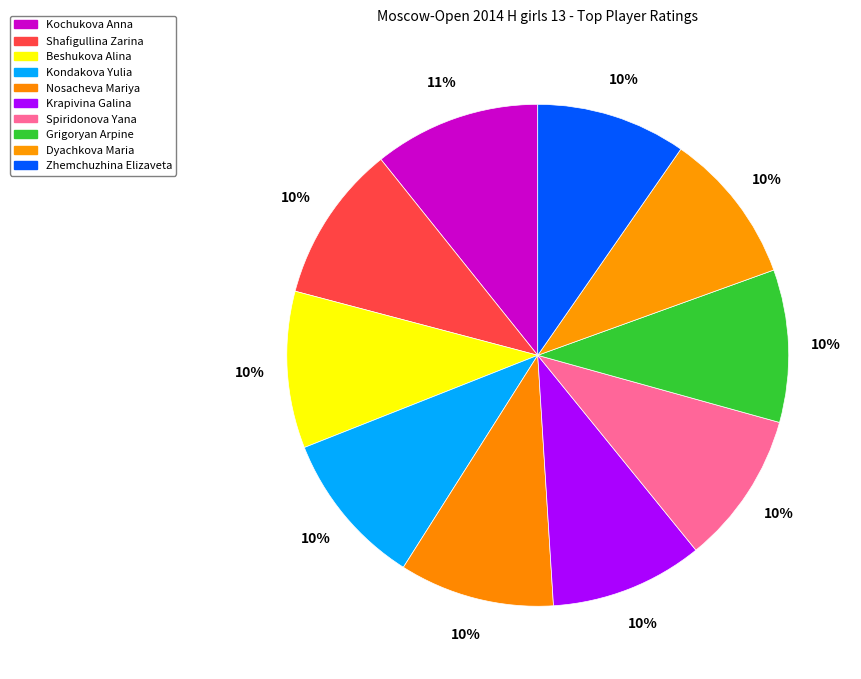

What is the total percentage of Grigoryan Arpine and Beshukova Alina?

19.9%